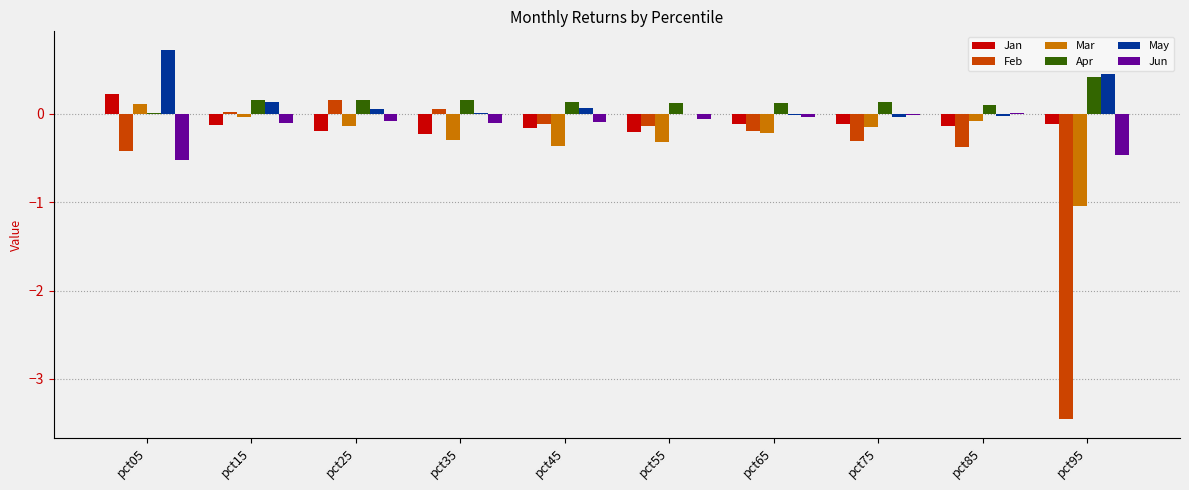

The value of Jun at pct45 is -0.1. True or false?

True